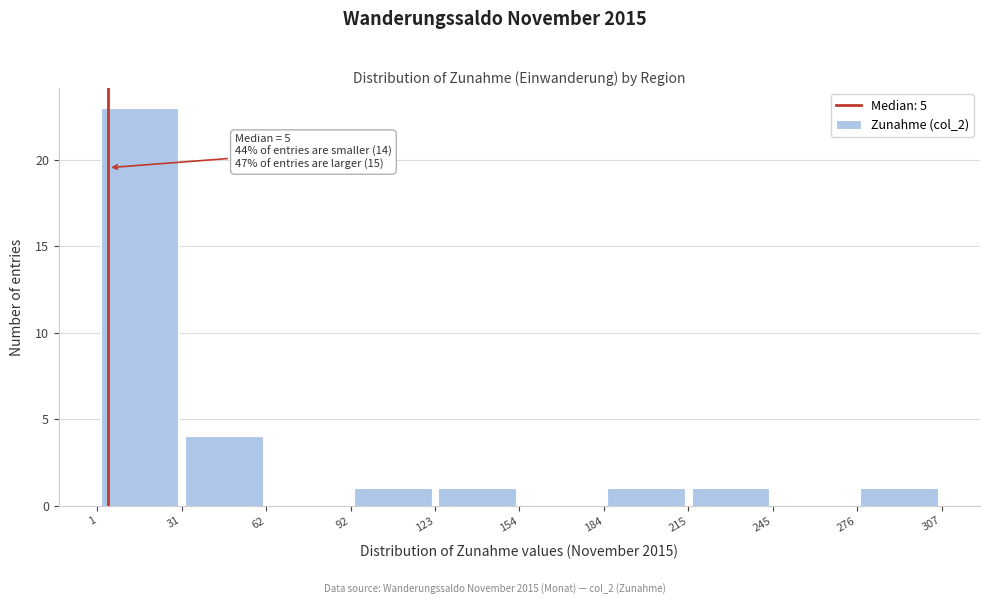

Over which range of the x-axis is the bar tallest?

1 to 31